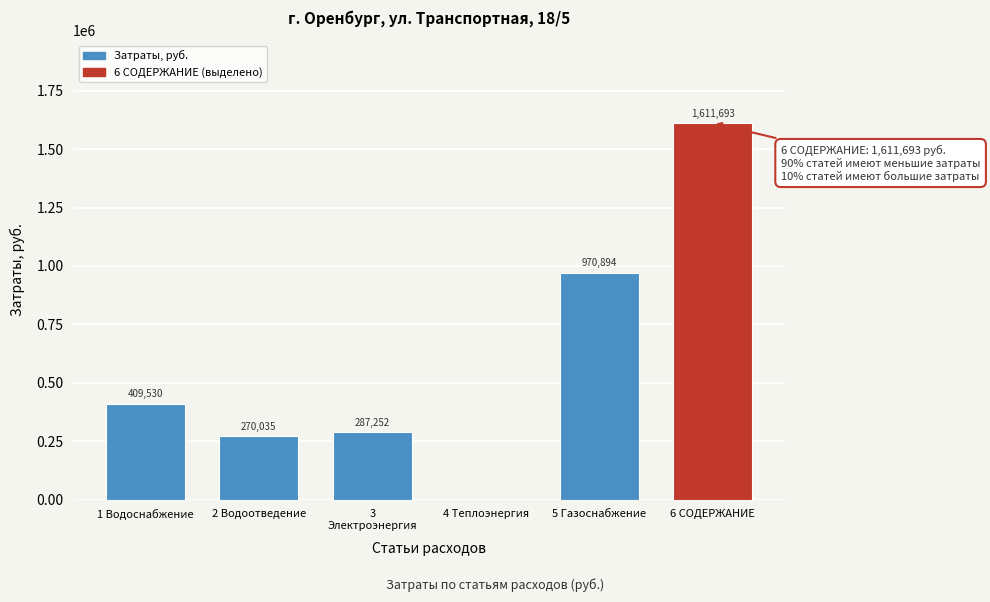

Which label corresponds to the largest value in the chart?

6 СОДЕРЖАНИЕ